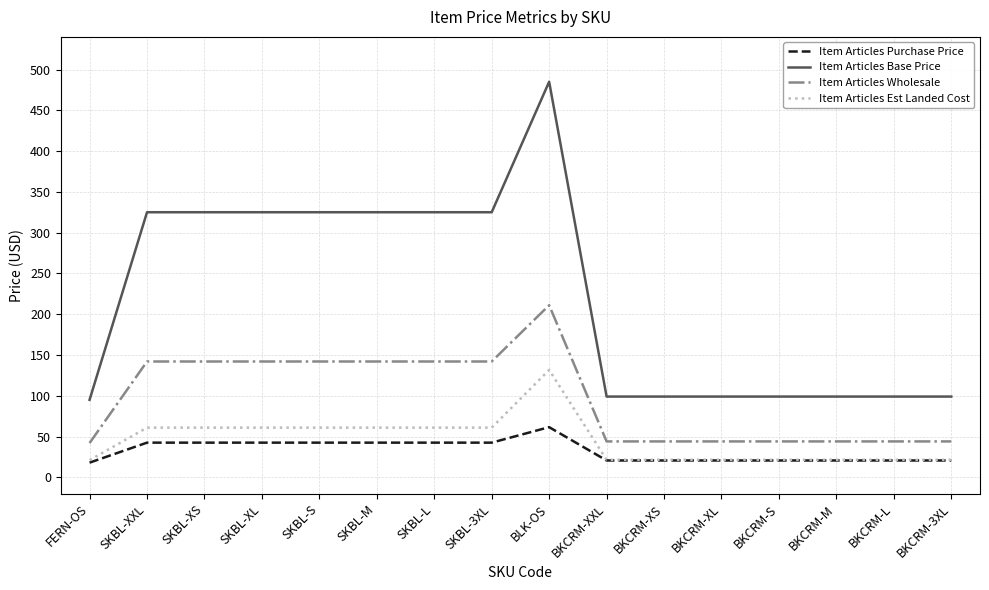

At which category is the sum across all series the highest?

BLK-OS